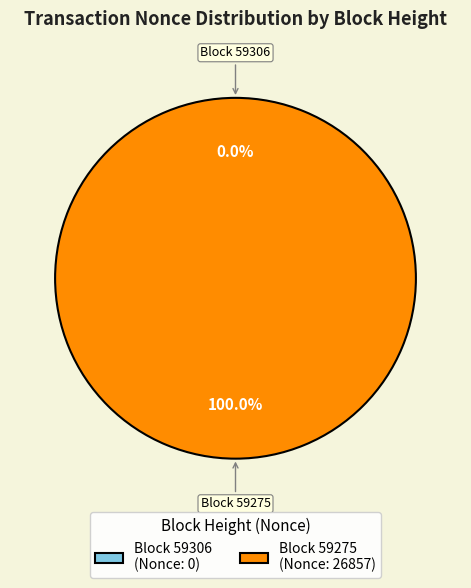

Which slice is the smallest?

59306